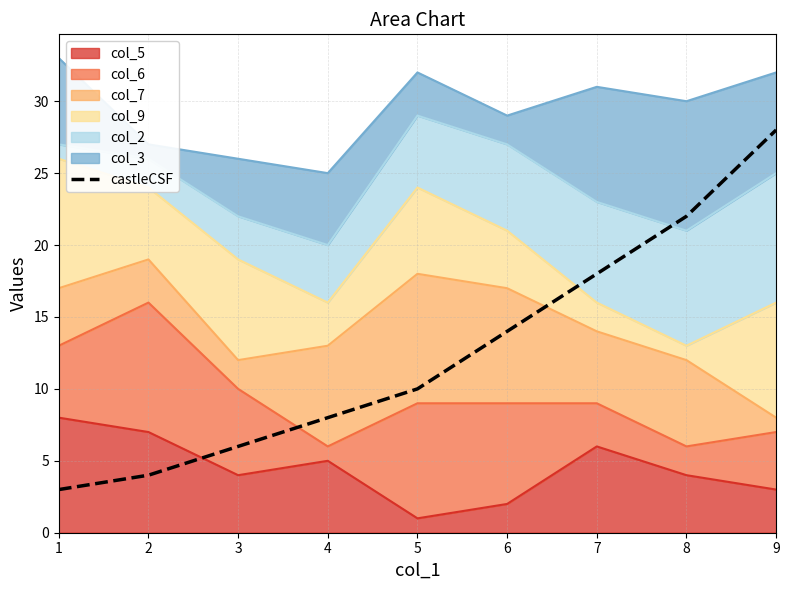

What is the difference between the maximum and minimum values?

25